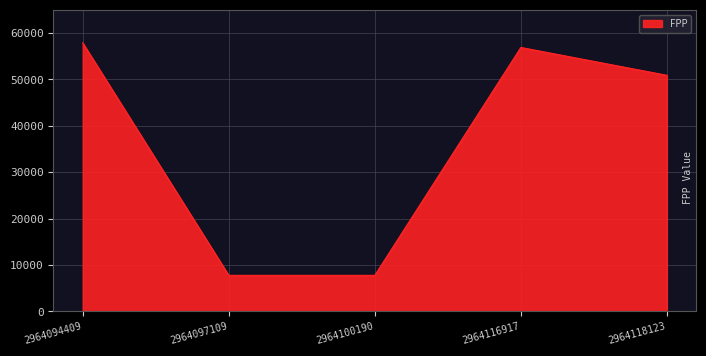

Where does the data first go above 50898?

2964094409